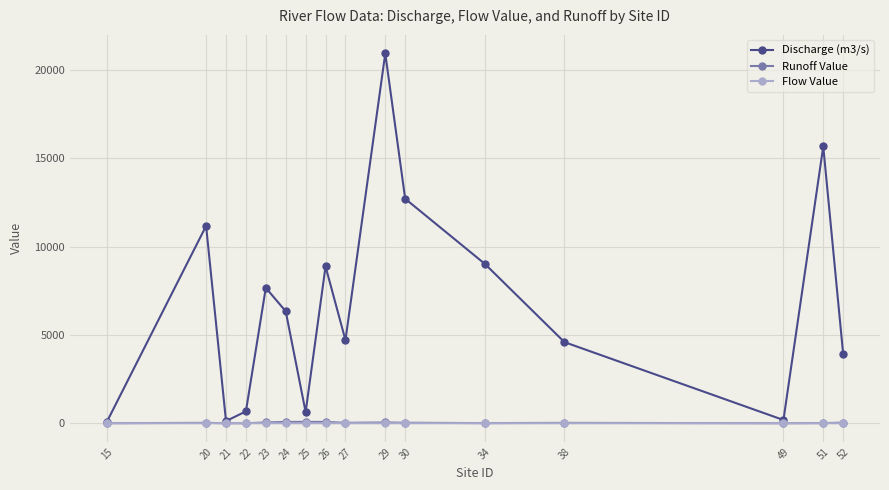

Which series has the largest total across all categories?

Discharge (m3/s)